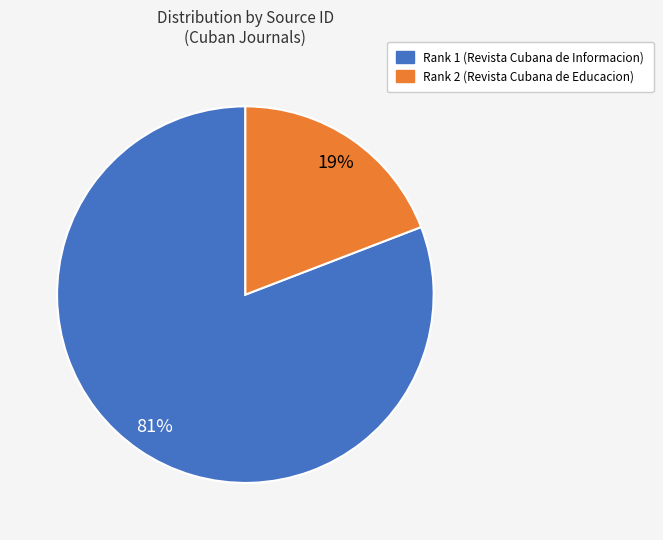

Does any single category account for the majority?

Yes